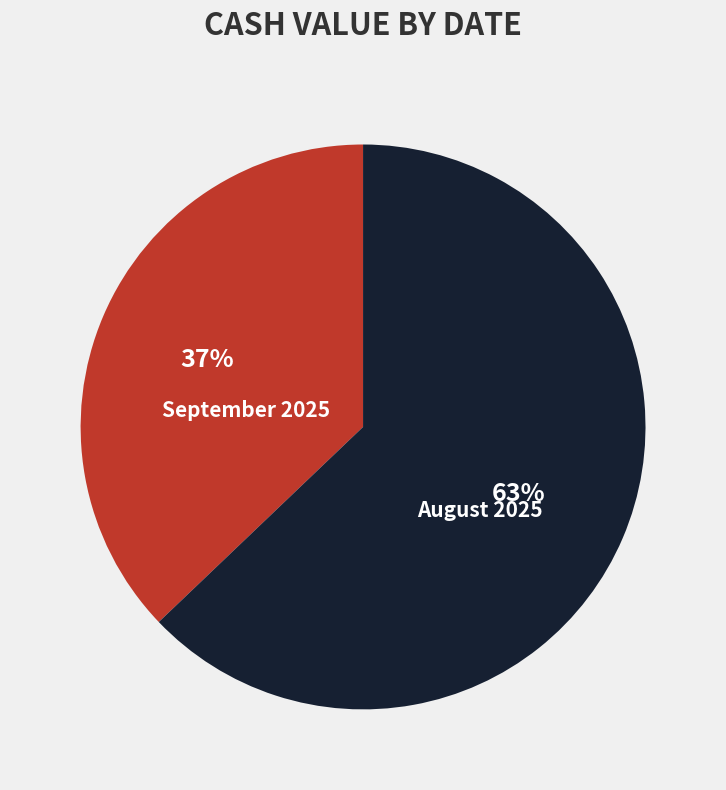

Rank the categories by value from highest to lowest.

August 2025, September 2025